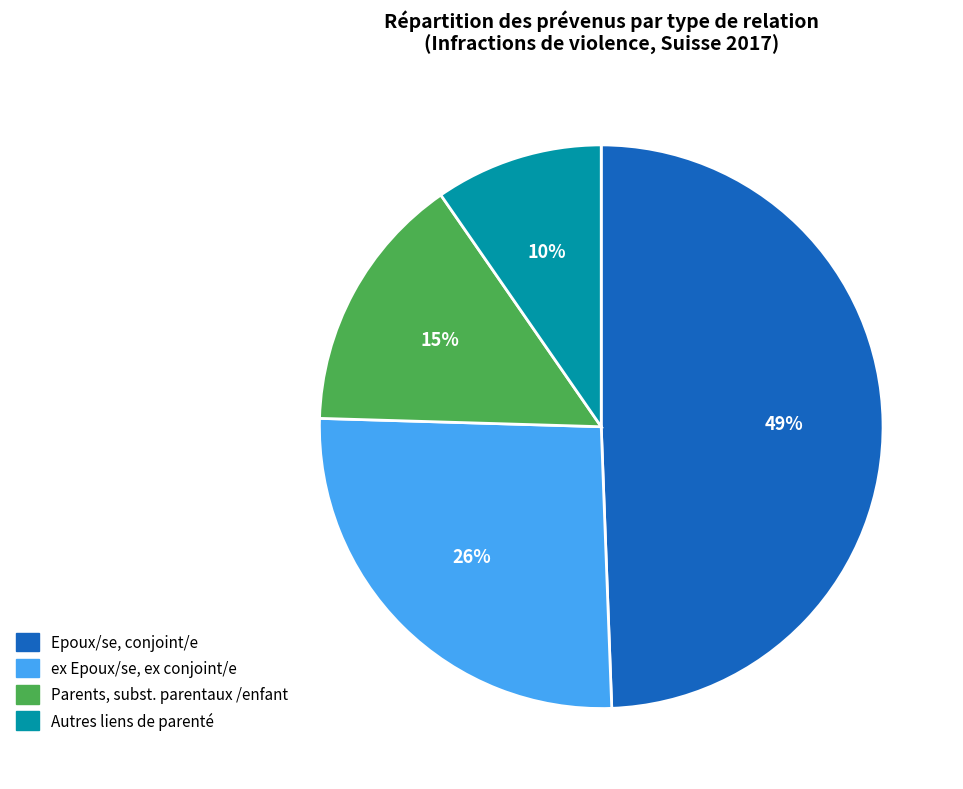

How many slices are in this pie chart?

4